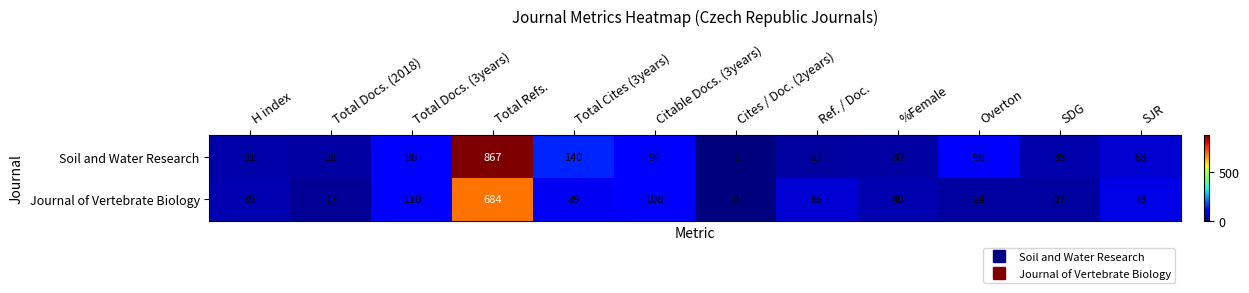

Which series has the largest range (max minus min)?

Soil and Water Research